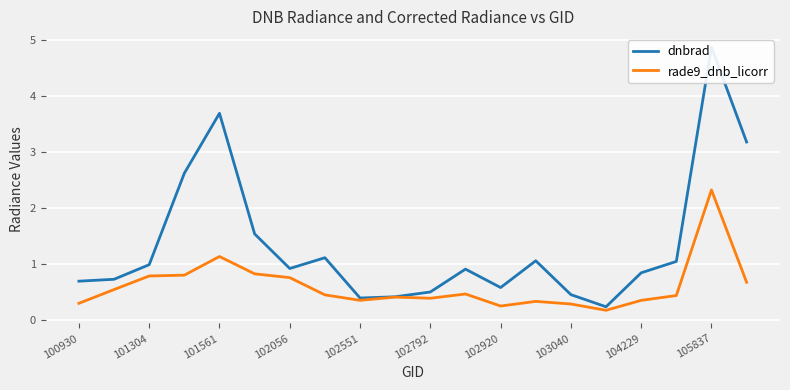

Reading left to right, extract all data points from this chart.

dnbrad: 0.7	0.7	1.0	2.6	3.7	1.5	0.9	1.1	0.4	0.4	0.5	0.9	0.6	1.1	0.4	0.2	0.8	1.0	4.9	3.2
rade9_dnb_licorr: 0.3	0.5	0.8	0.8	1.1	0.8	0.8	0.4	0.3	0.4	0.4	0.5	0.2	0.3	0.3	0.2	0.3	0.4	2.3	0.7